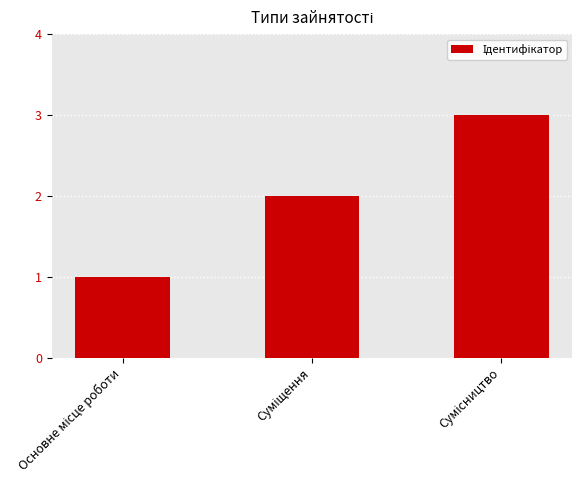

What is the maximum value shown in the chart?

3